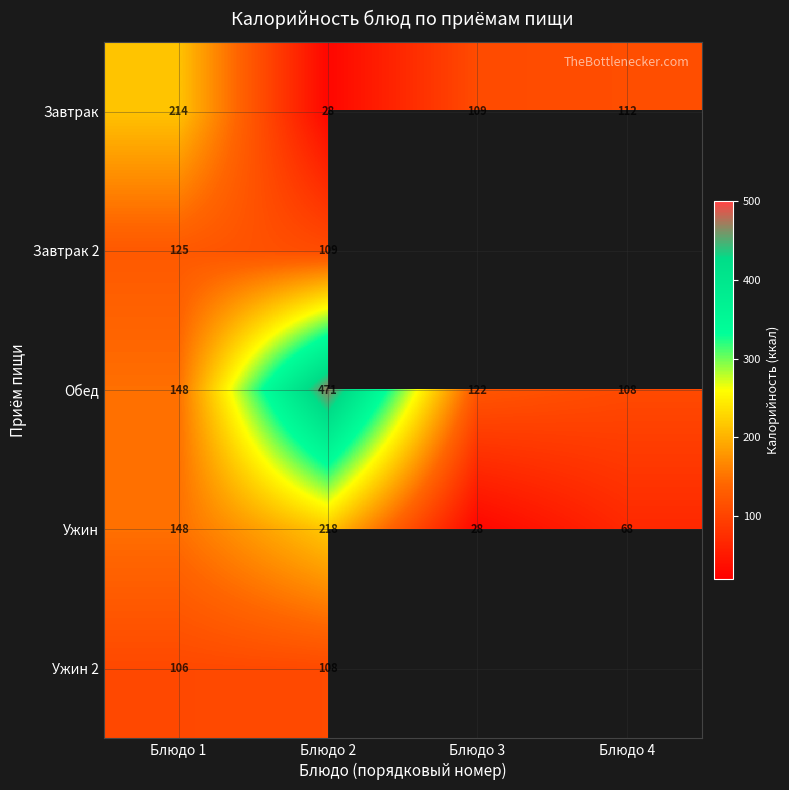

How many values in the Ужин series are below 148?

2